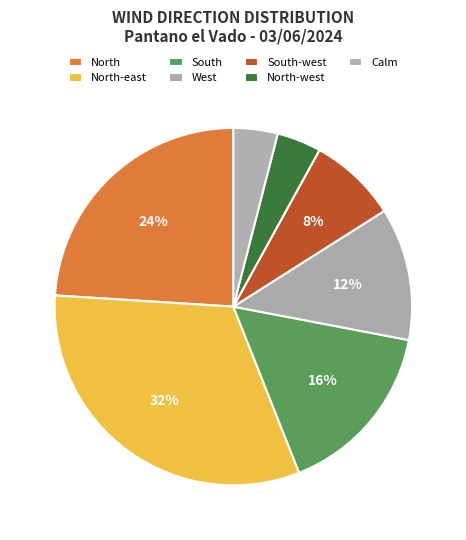

Count the number of slices in the pie.

7